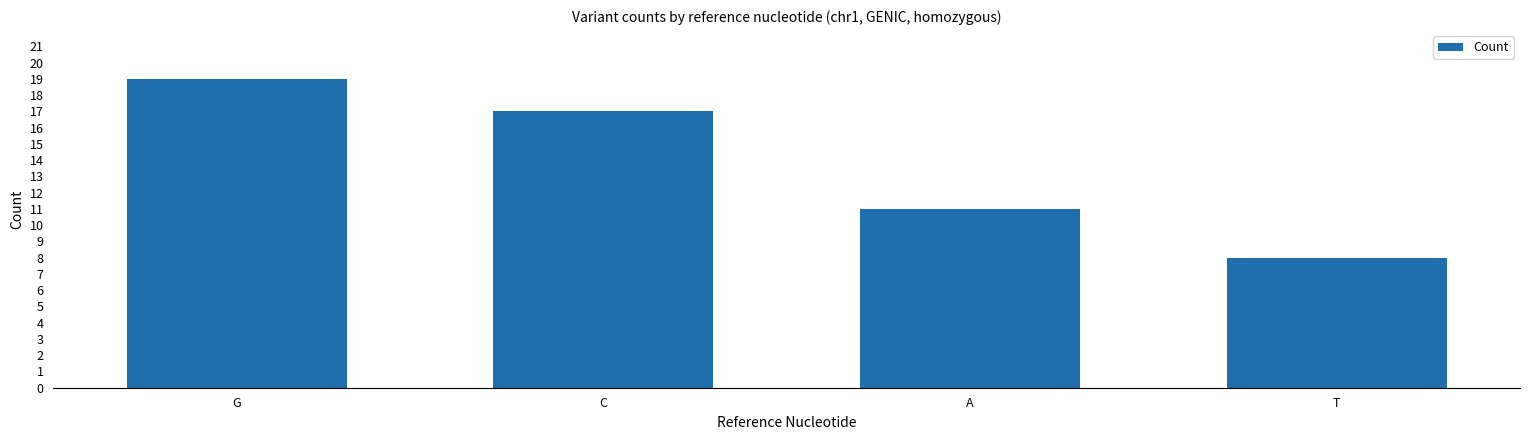

At which label is the value closest to 13?

A